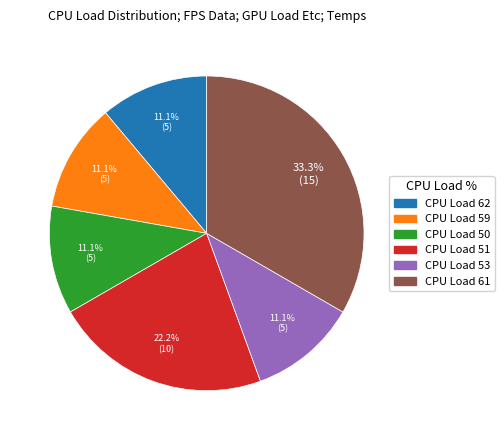

Does any single category account for the majority?

No